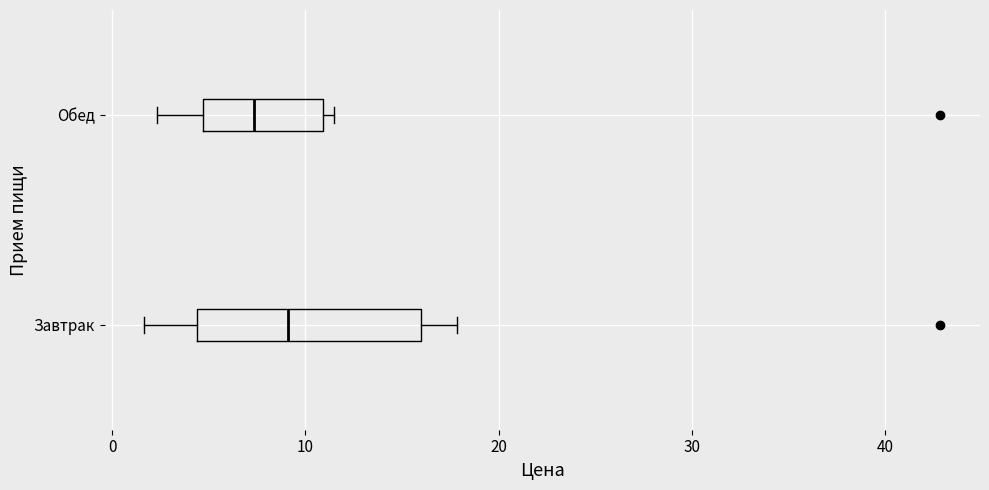

Reading bottom to top, read every box against the x-axis: the position of its median line, the range the box covers, and the ends of its whiskers. The values are not printed on the chart, so give them approximately, as read against the axis.

Завтрак: median 9, box 4 to 16, whiskers 2 to 18
Обед: median 7, box 5 to 11, whiskers 2 to 11 (just right of the box's right edge)